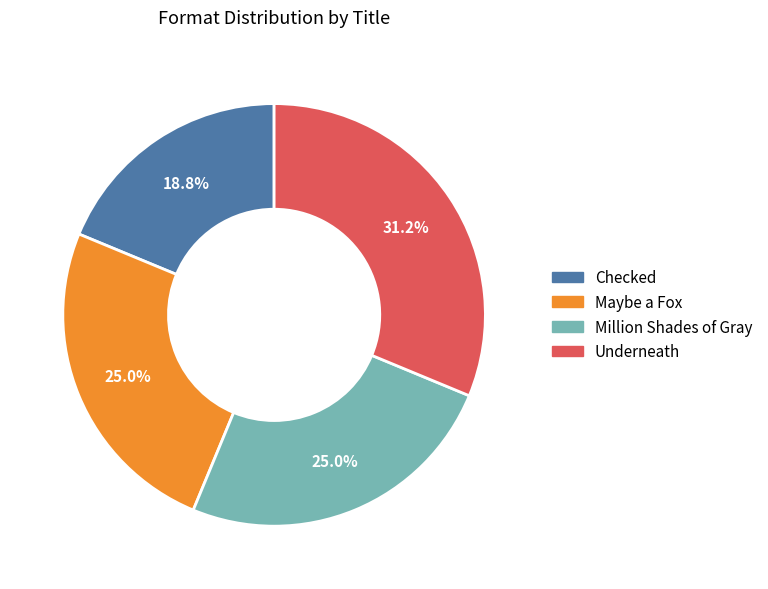

Approximately how many times larger is the value at Maybe a Fox compared to Checked?

1.3